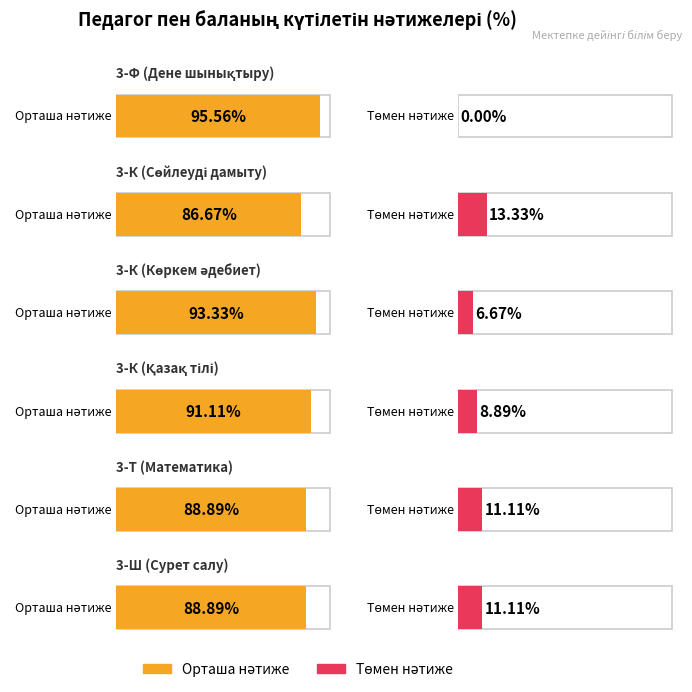

Are the bars horizontal?

Yes